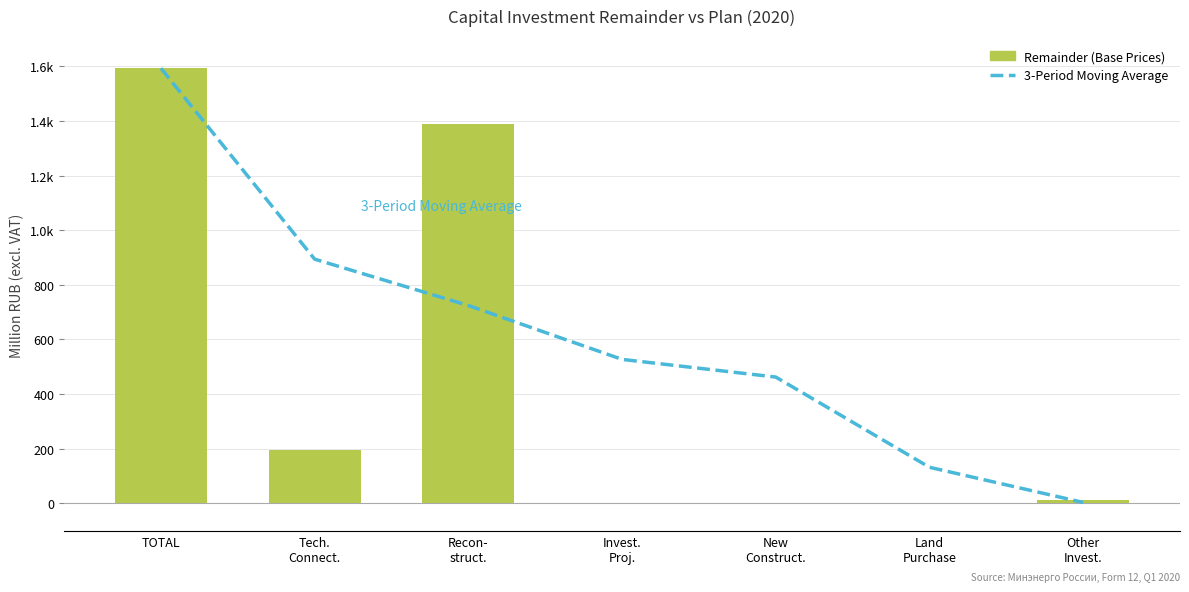

The value of 3-Period Moving Average at TOTAL is 1592.6. True or false?

True